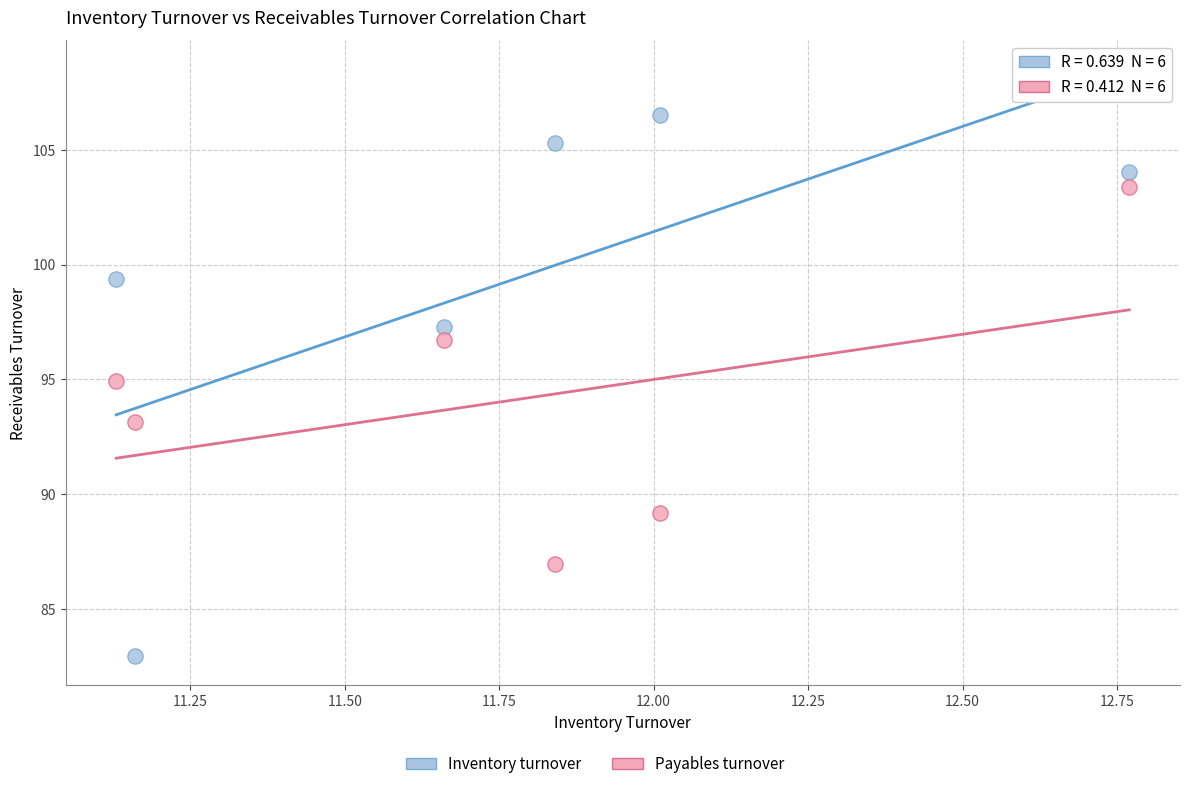

Across all data points, what is the range of X values (max minus min)?

1.6